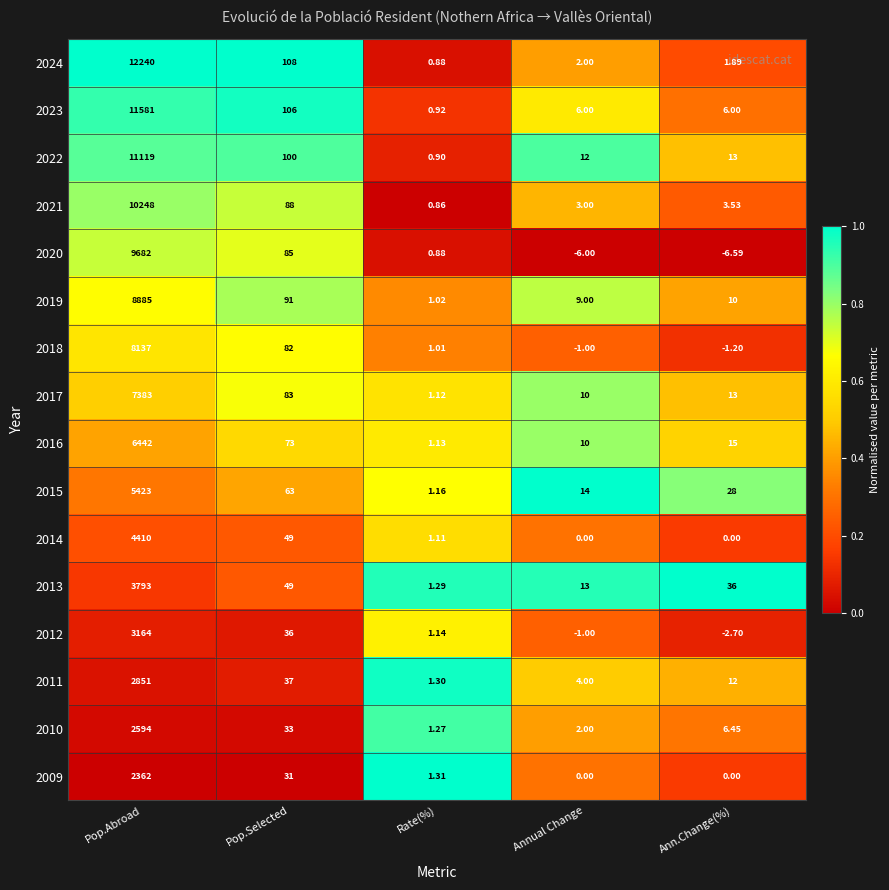

Which category has the highest value in the 2016 series?

Pop.Abroad